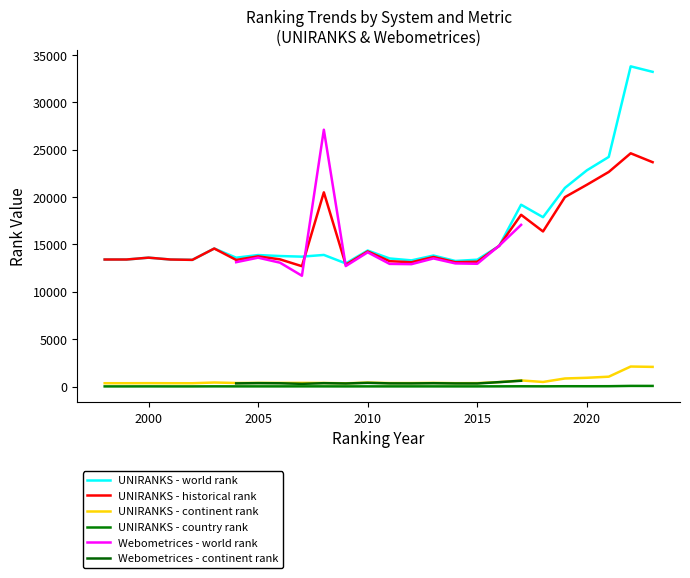

True or false: UNIRANKS - world rank and UNIRANKS - country rank intersect in this chart.

False